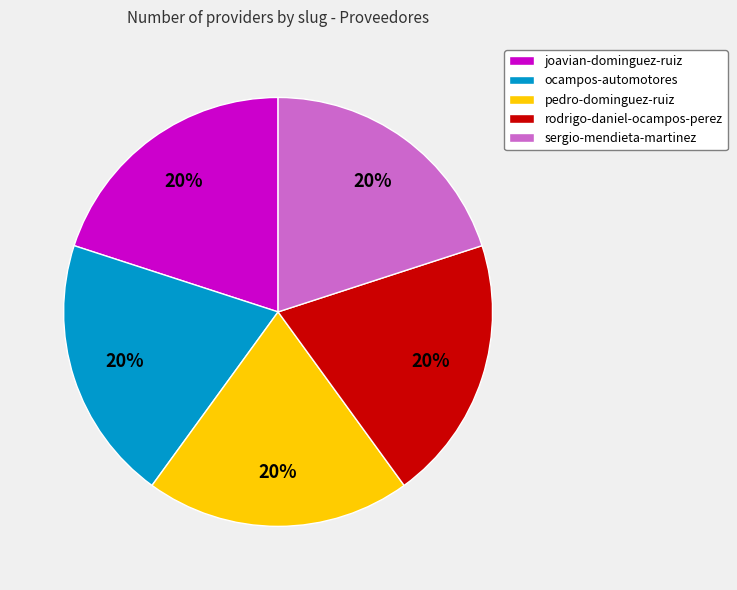

Do sergio-mendieta-martinez and pedro-dominguez-ruiz together represent more than half of the pie?

No